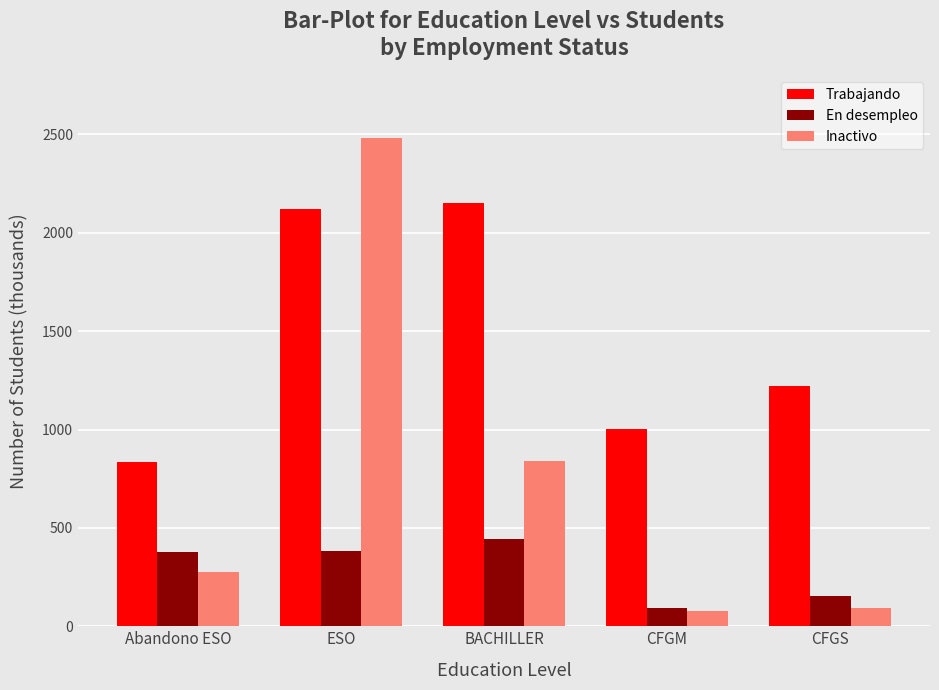

The value of Trabajando at Abandono ESO is 834.3. True or false?

True